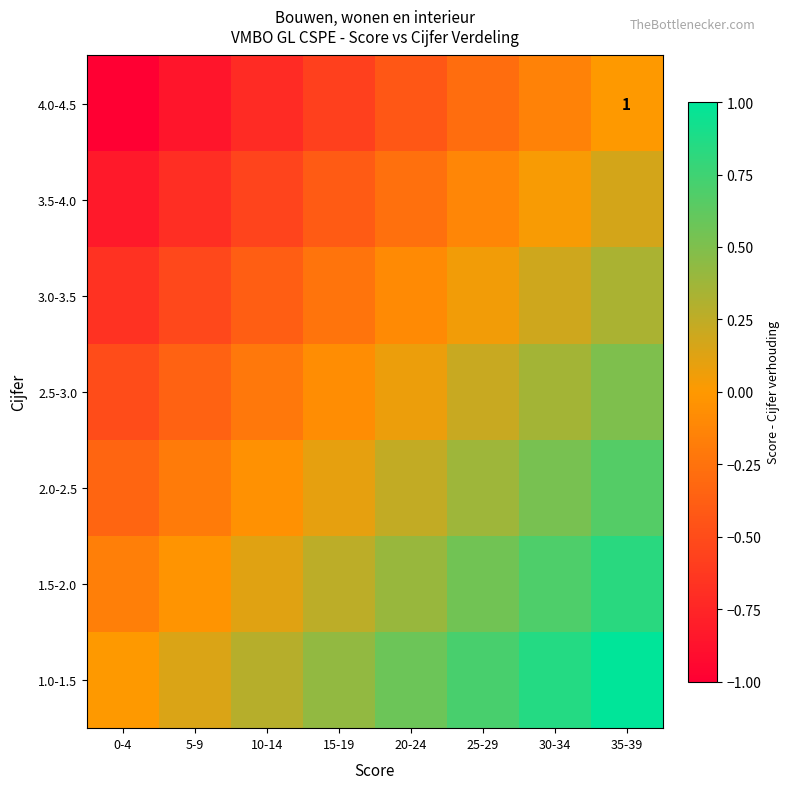

How many positive values does the 3.5-4.0 series have?

2